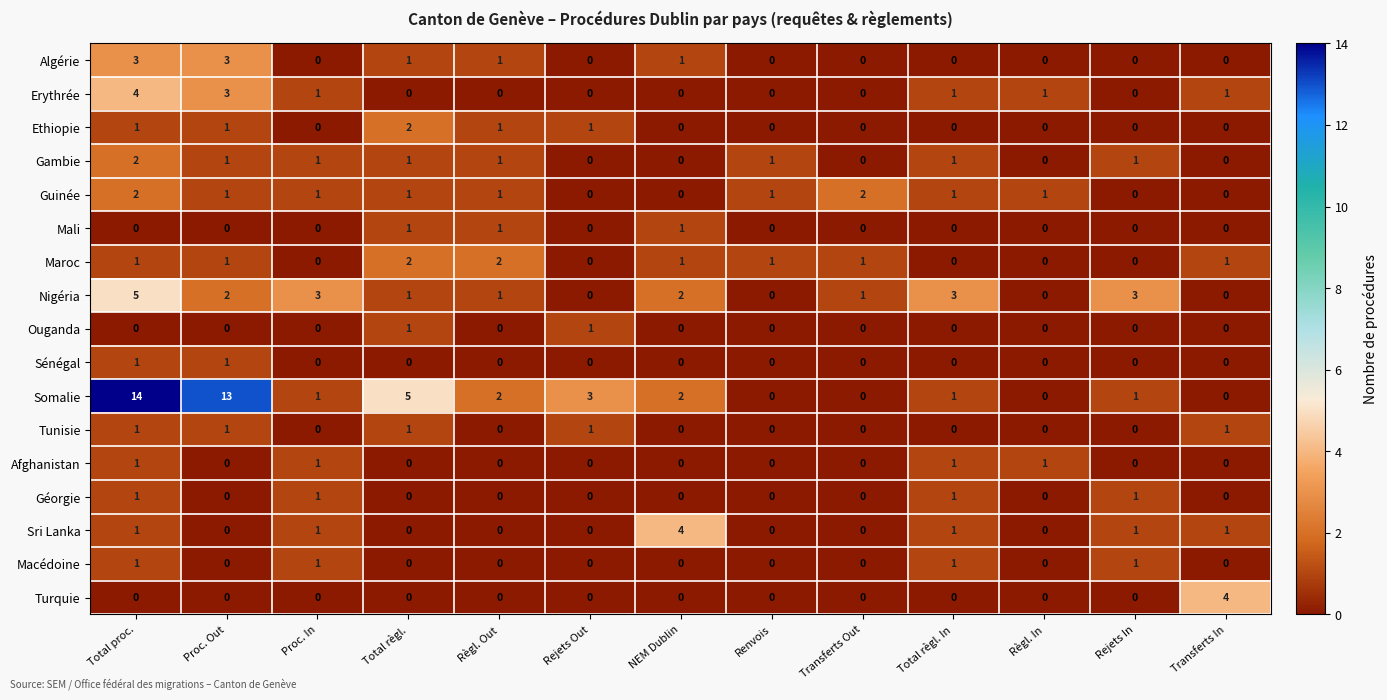

How many Maroc values are between 0 and 1?

11